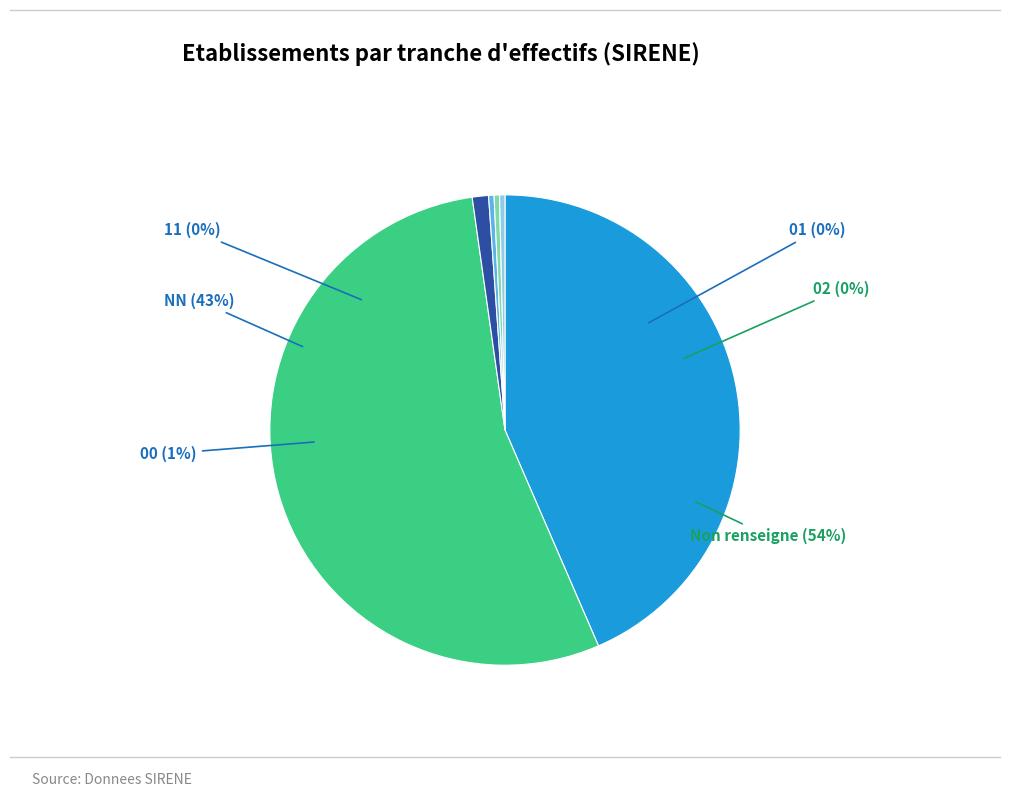

Which slice is the smallest?

11